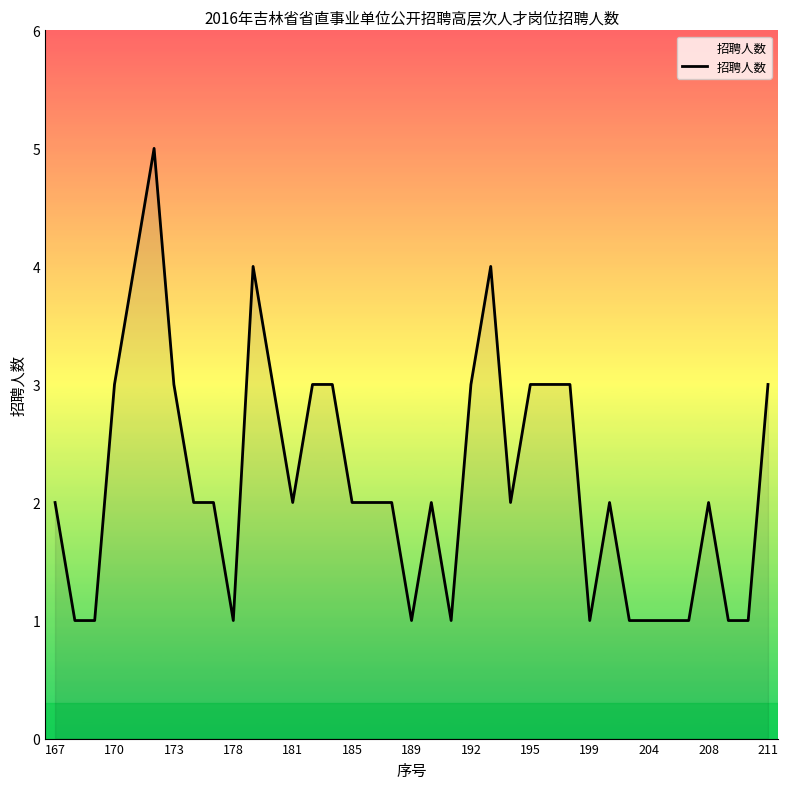

Reading left to right, extract all data points from this chart.

2	1	1	3	4	5	3	2	2	1	4	3	2	3	3	2	2	2	1	2	1	3	4	2	3	3	3	1	2	1	1	1	1	2	1	1	3